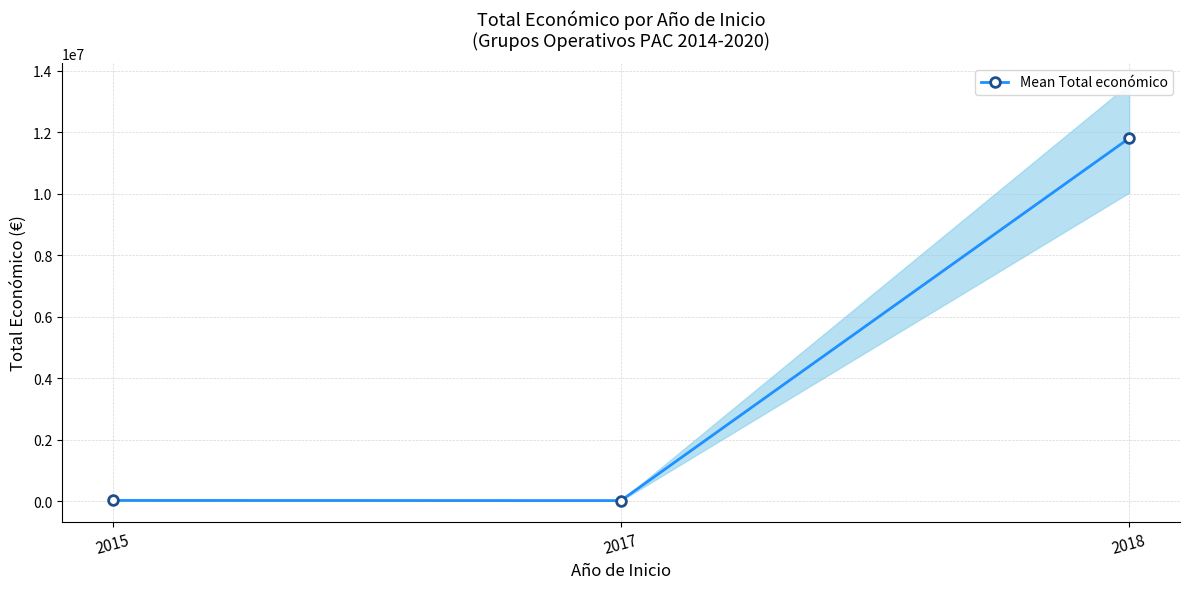

Reading left to right, transcribe all the data shown in this chart.

2015=19950	2017=14840	2018=11808440